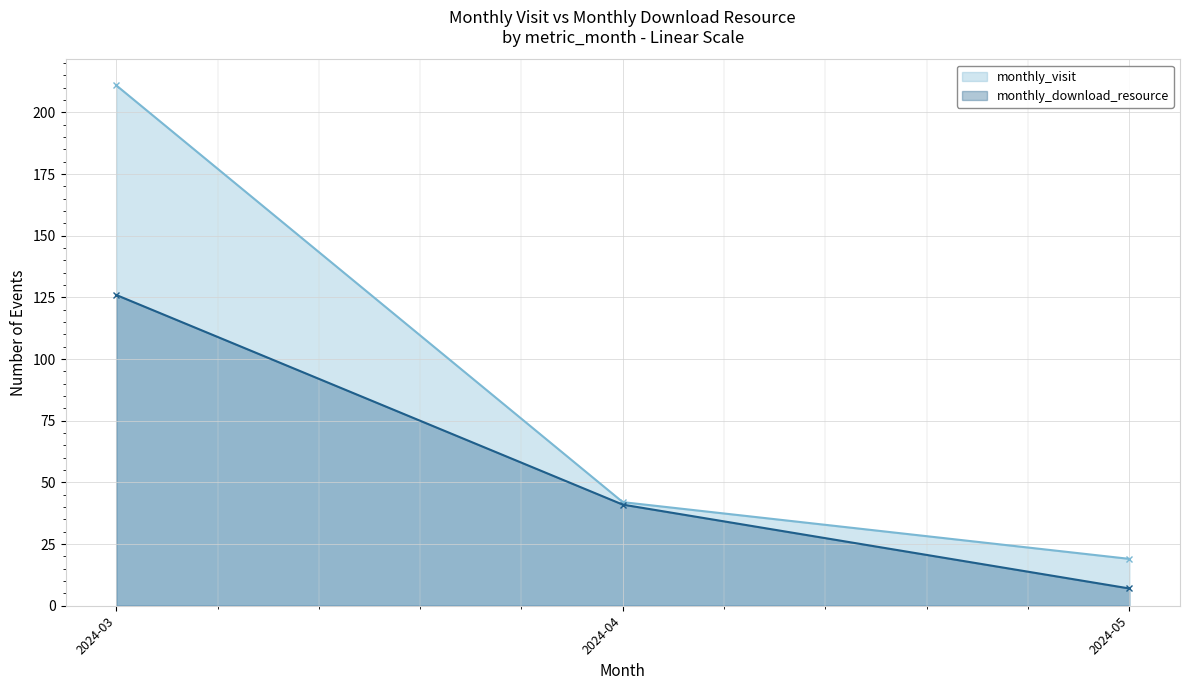

Rank the series by their maximum value, from highest to lowest.

monthly_visit, monthly_download_resource